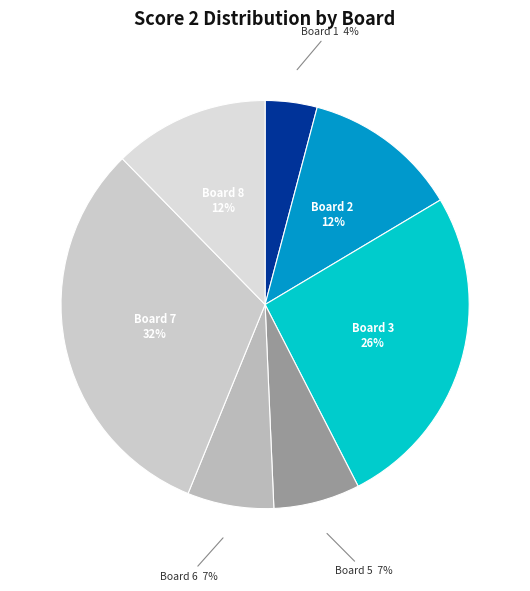

Between Board 5 and Board 8, which is larger?

Board 8